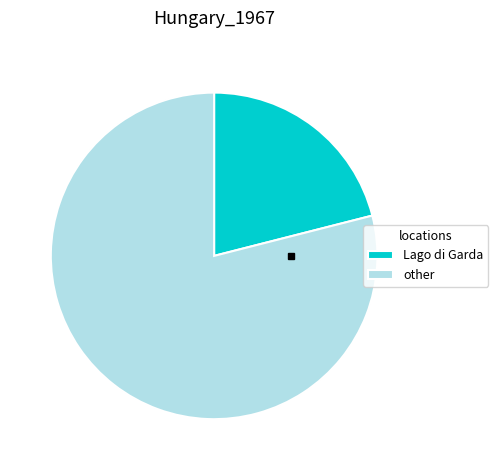

Which slice is the largest?

other